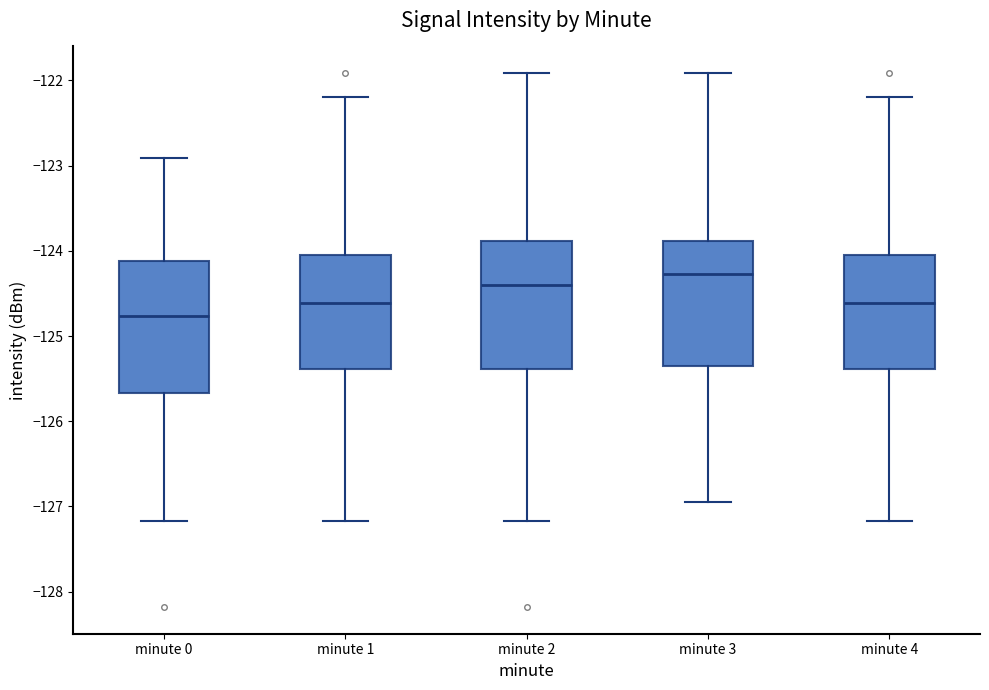

Reading left to right, read every box against the y-axis: the position of its median line, the range the box covers, and the ends of its whiskers. The values are not printed on the chart, so give them approximately, as read against the axis.

minute 0: median -124.8, box -125.7 to -124.1, whiskers -127.2 to -122.9
minute 1: median -124.6, box -125.4 to -124.0, whiskers -127.2 to -122.2
minute 2: median -124.4, box -125.4 to -123.9, whiskers -127.2 to -121.9
minute 3: median -124.3, box -125.4 to -123.9, whiskers -126.9 to -121.9
minute 4: median -124.6, box -125.4 to -124.0, whiskers -127.2 to -122.2